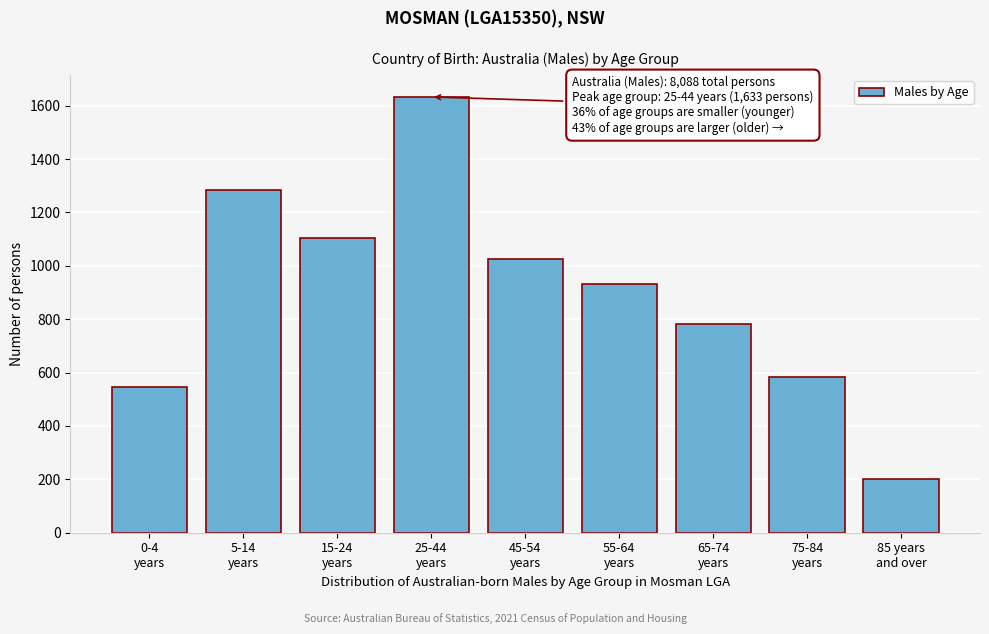

Reading left to right, list all the values displayed in this chart.

547	1284	1106	1633	1024	931	781	582	200